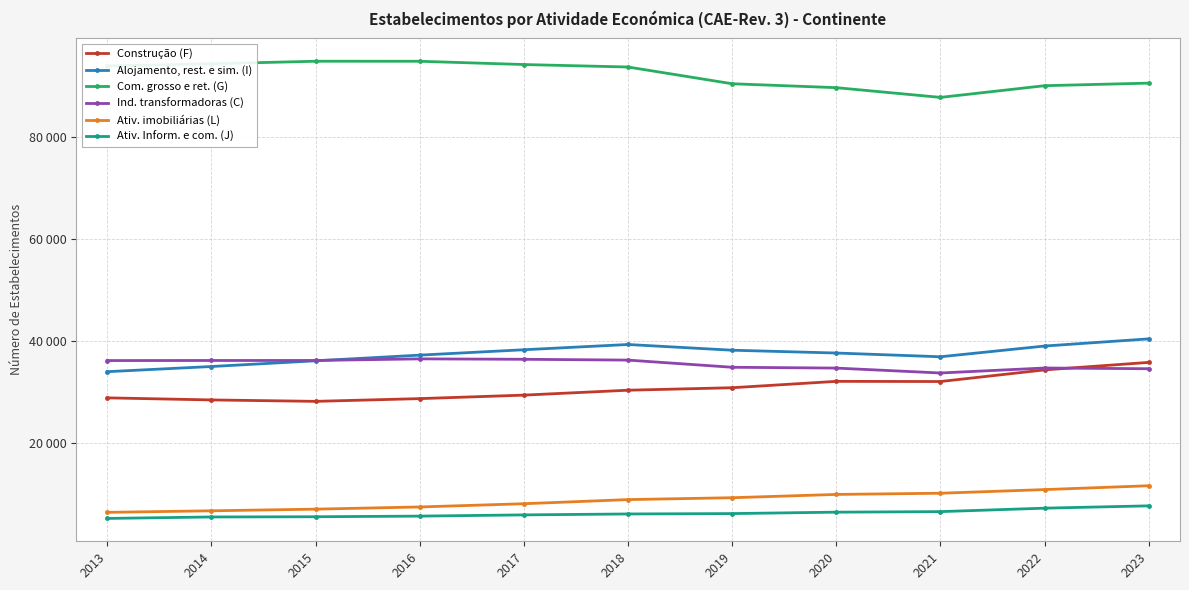

True or false: Alojamento, rest. e sim. (I) has more than 0 points higher than both neighbors.

True